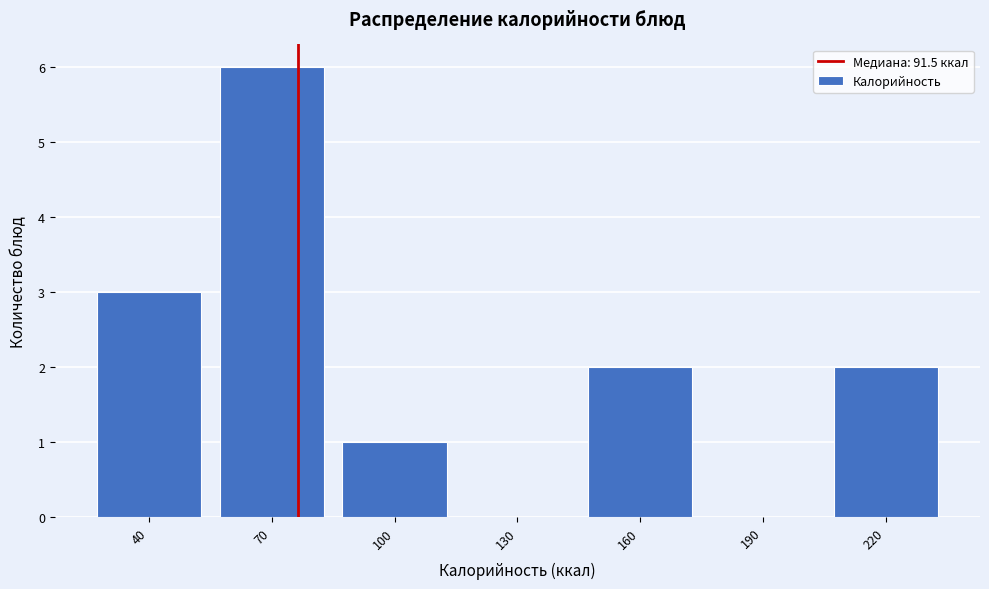

Reading left to right, extract all data points from this chart.

40=3	70=6	100=1	130=0	160=2	190=0	220=2